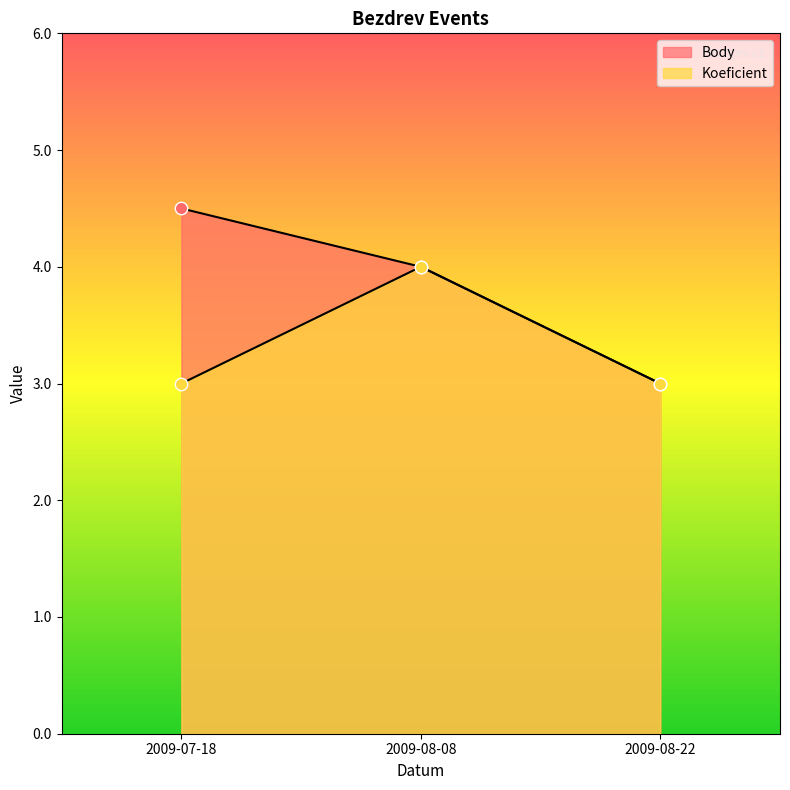

Which series contains the lowest Y value?

Body